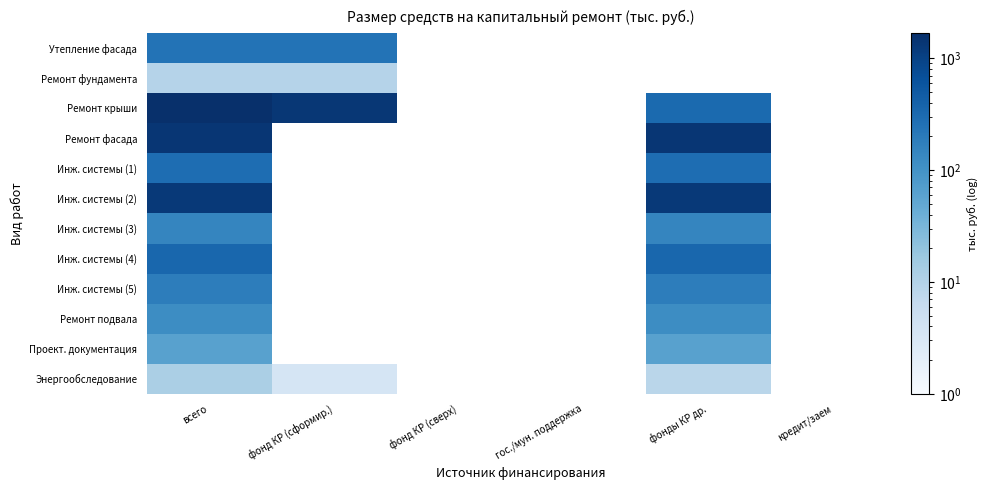

How many values in the Энергообследование series are below 8?

1